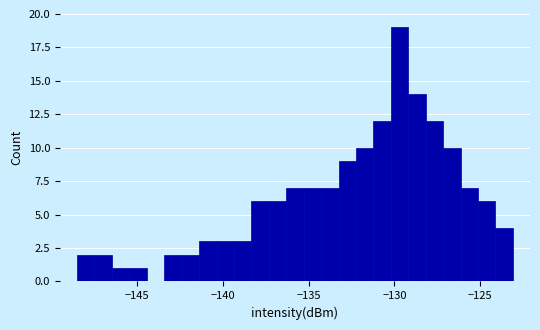

Around what value on the x-axis is the tallest bar? Give the approximate position of its centre, as read against the axis.

-129.5